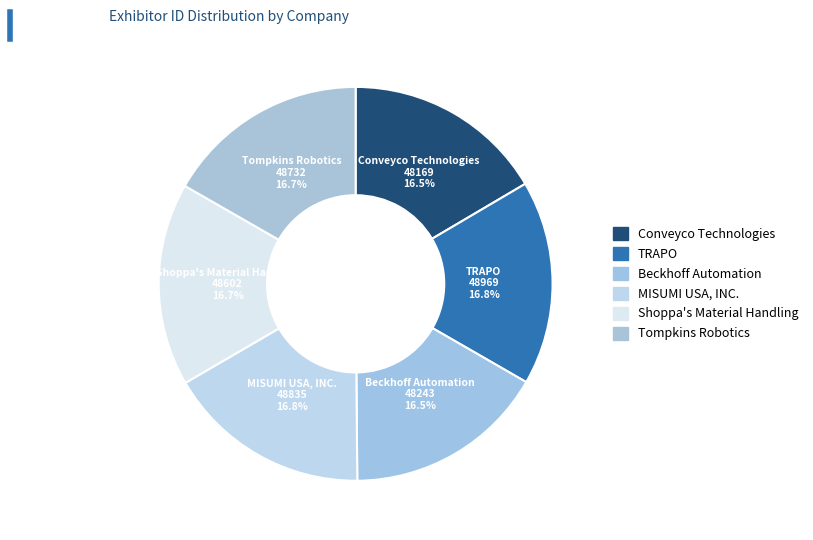

Between Beckhoff Automation and Conveyco Technologies, which is larger?

Beckhoff Automation